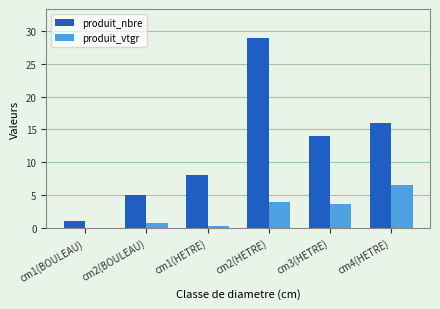

What is the sum of all produit_nbre values?

73.0